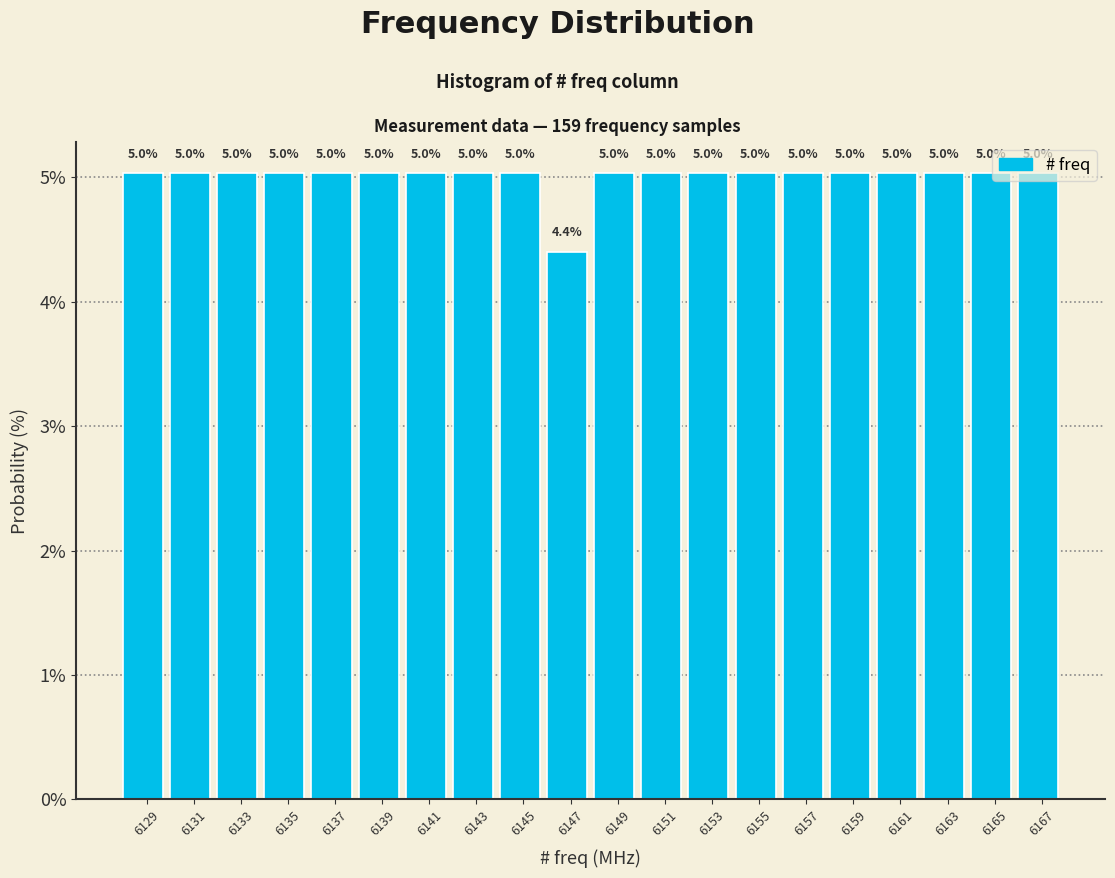

What is the difference between the second highest and minimum values?

0.6